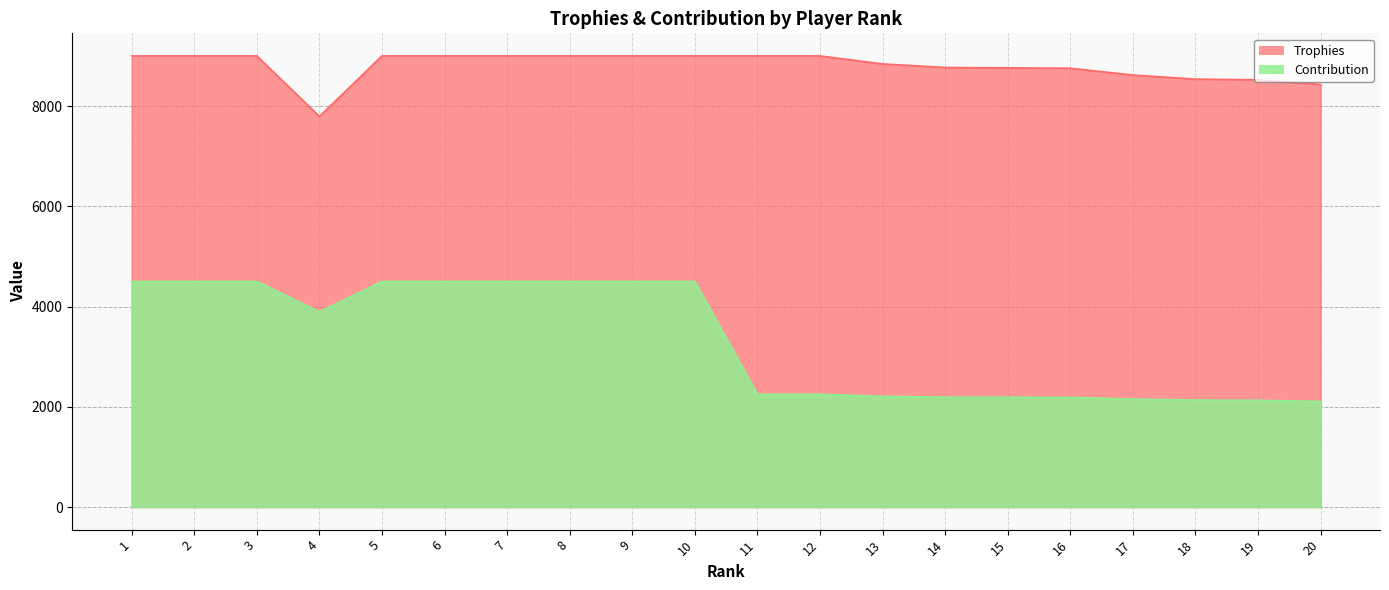

List the series in order of their overall mean, highest first.

Trophies, Contribution